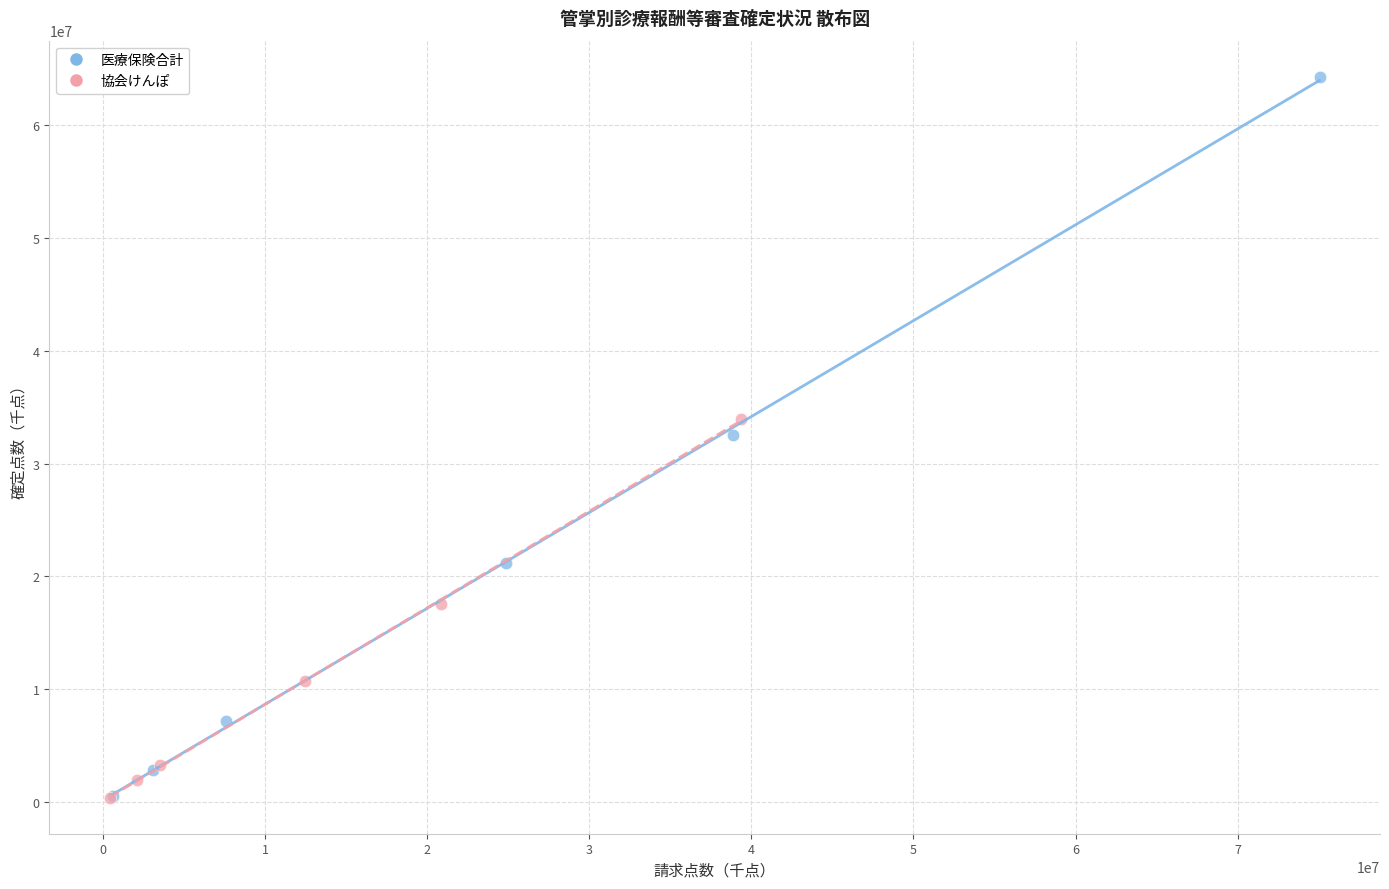

What are all the series names shown in the legend?

医療保険合計, 協会けんぽ